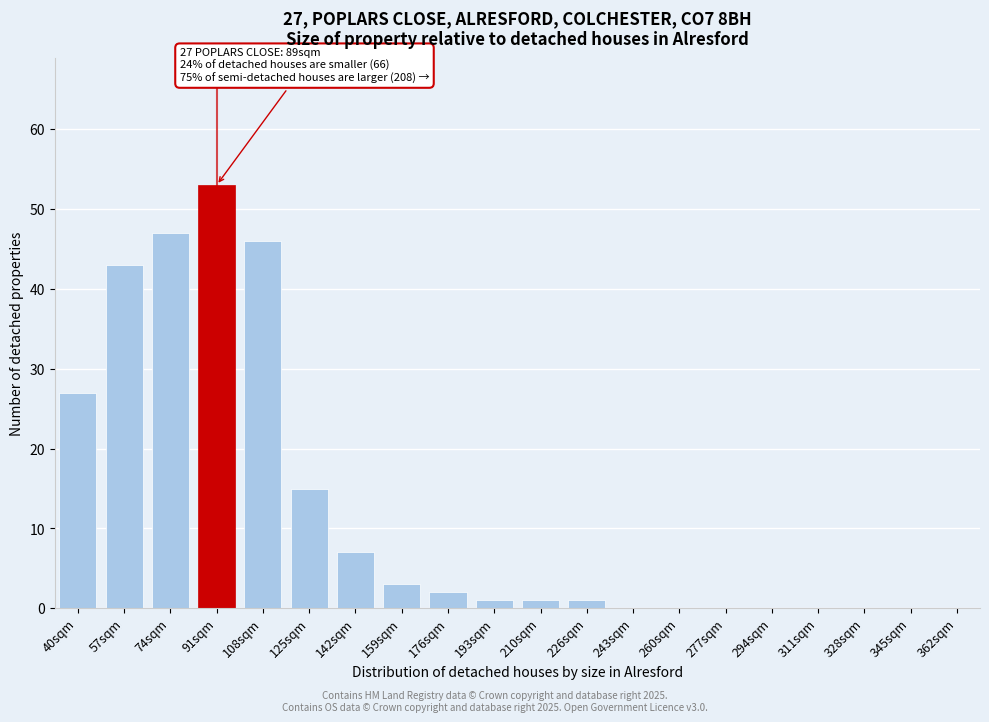

Reading right to left, what are all the values shown in this chart?

362sqm=0	345sqm=0	328sqm=0	311sqm=0	294sqm=0	277sqm=0	260sqm=0	243sqm=0	226sqm=1	210sqm=1	193sqm=1	176sqm=2	159sqm=3	142sqm=7	125sqm=15	108sqm=46	91sqm=53	74sqm=47	57sqm=43	40sqm=27